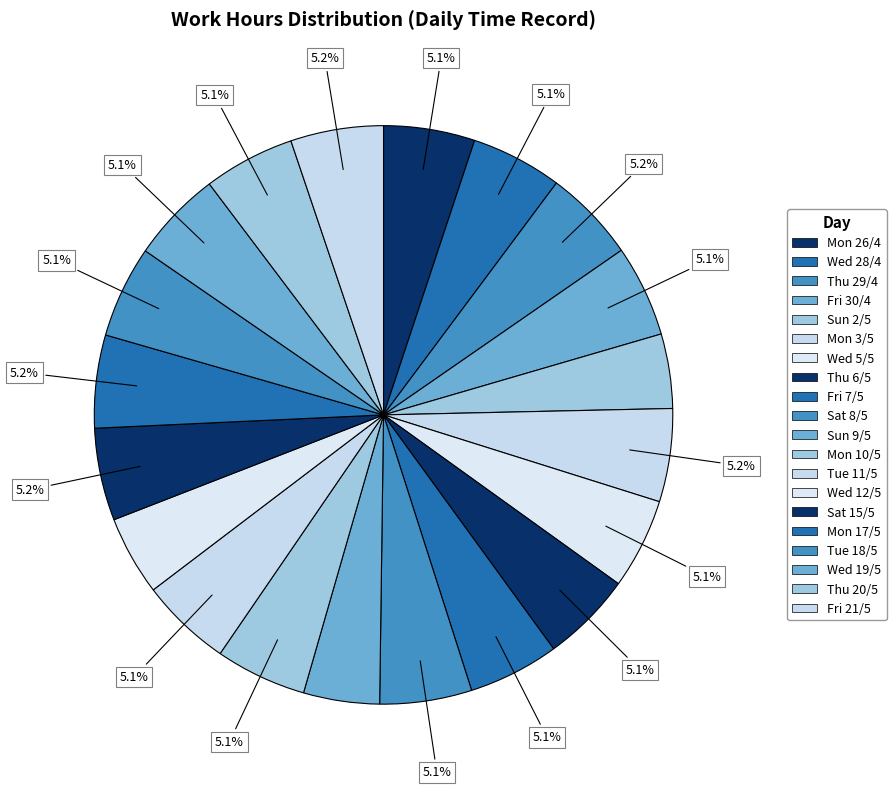

Do Sat 8/5 and Mon 26/4 together represent more than half of the pie?

No